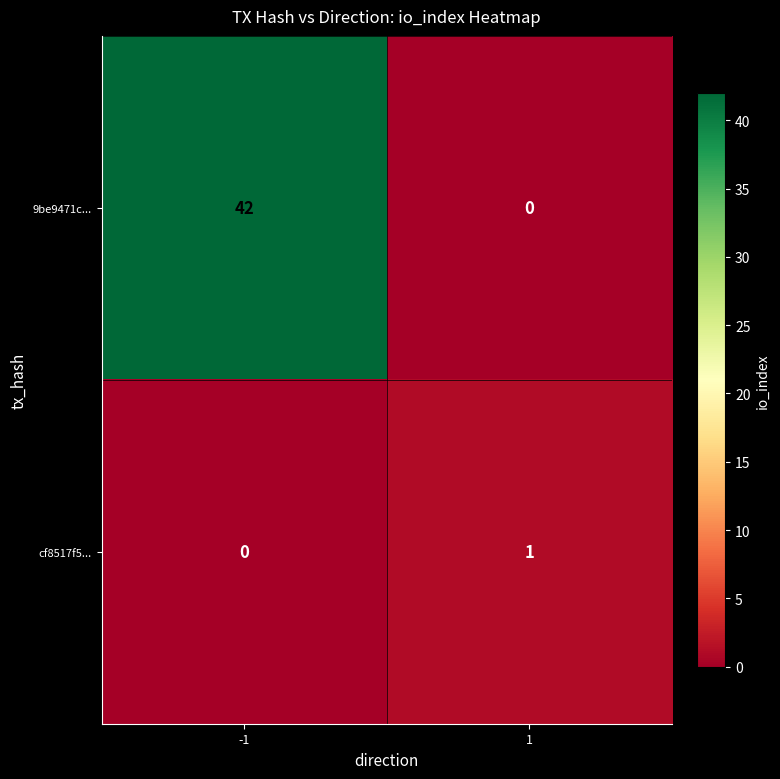

List the series in order of their overall mean, lowest first.

cf8517f5..., 9be9471c...